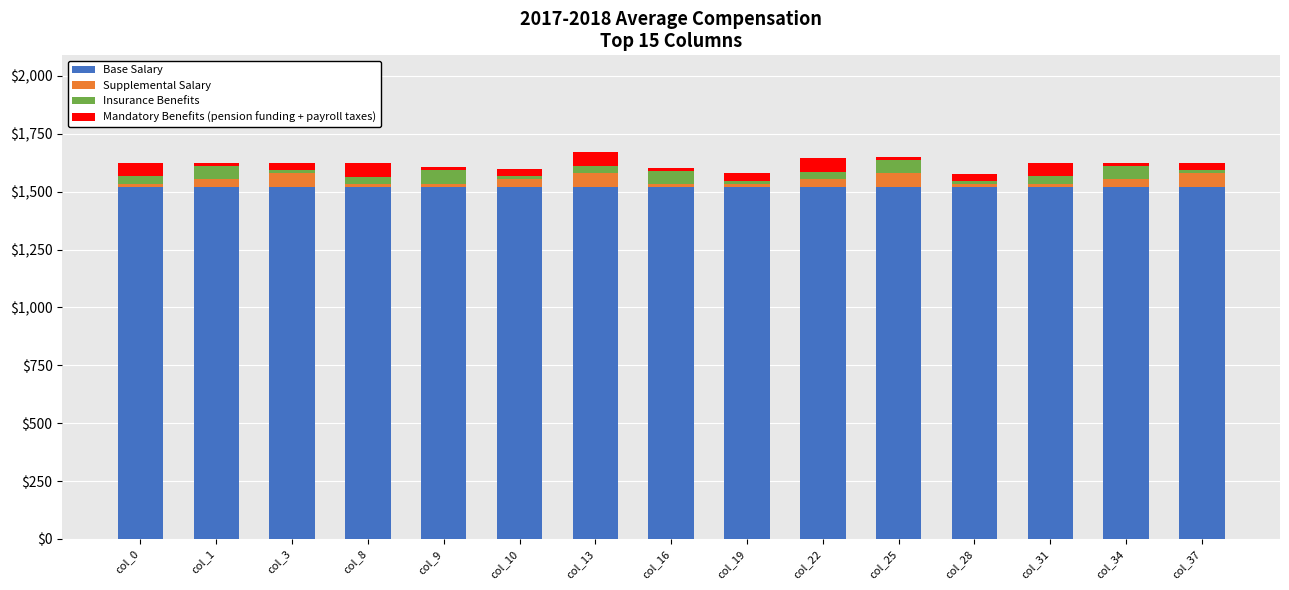

The value of Base Salary at col_9 is 1520. True or false?

True